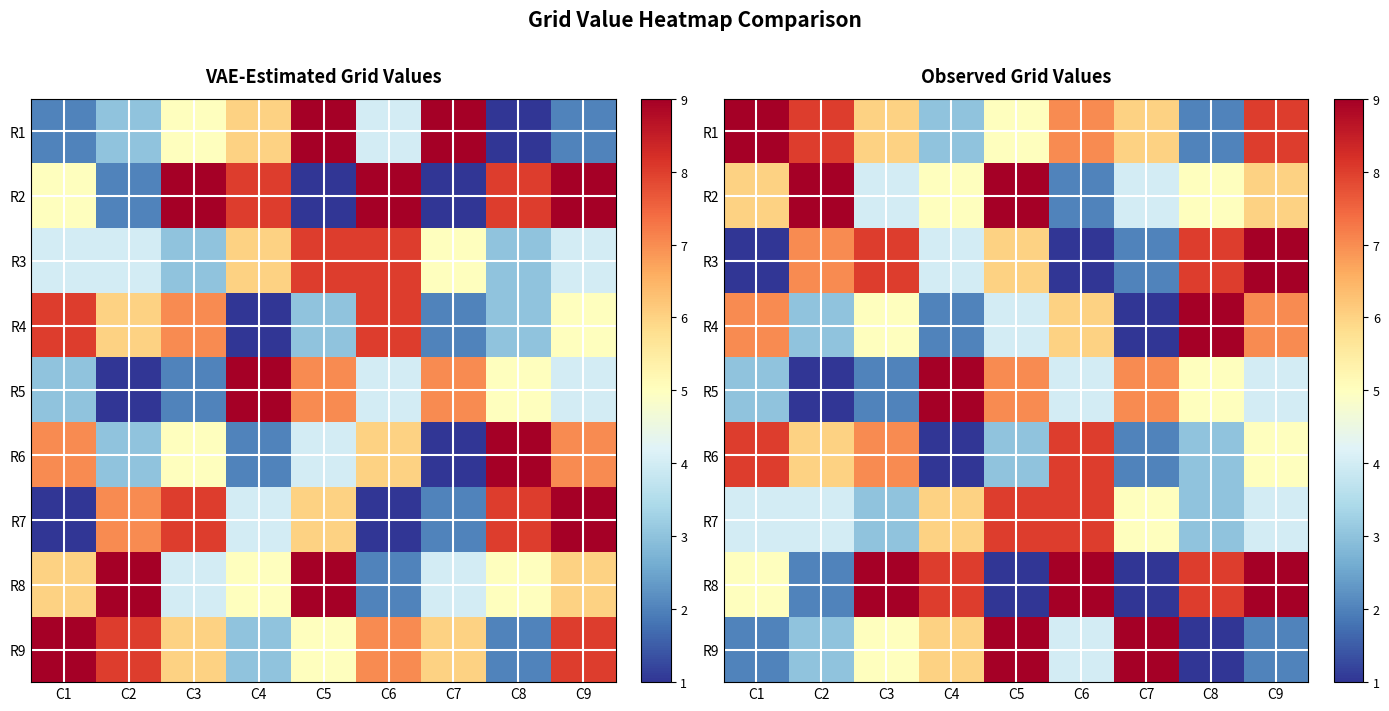

Which series changed the most between C4 and C7?

R8